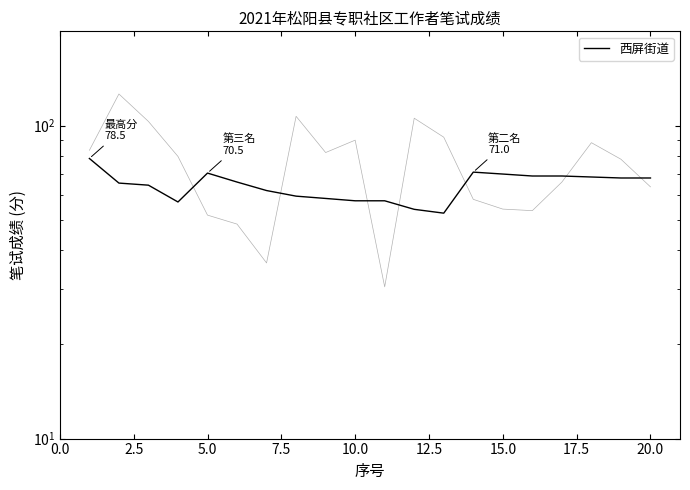

How many interior local valleys (lower than both neighbors) does the data have?

2